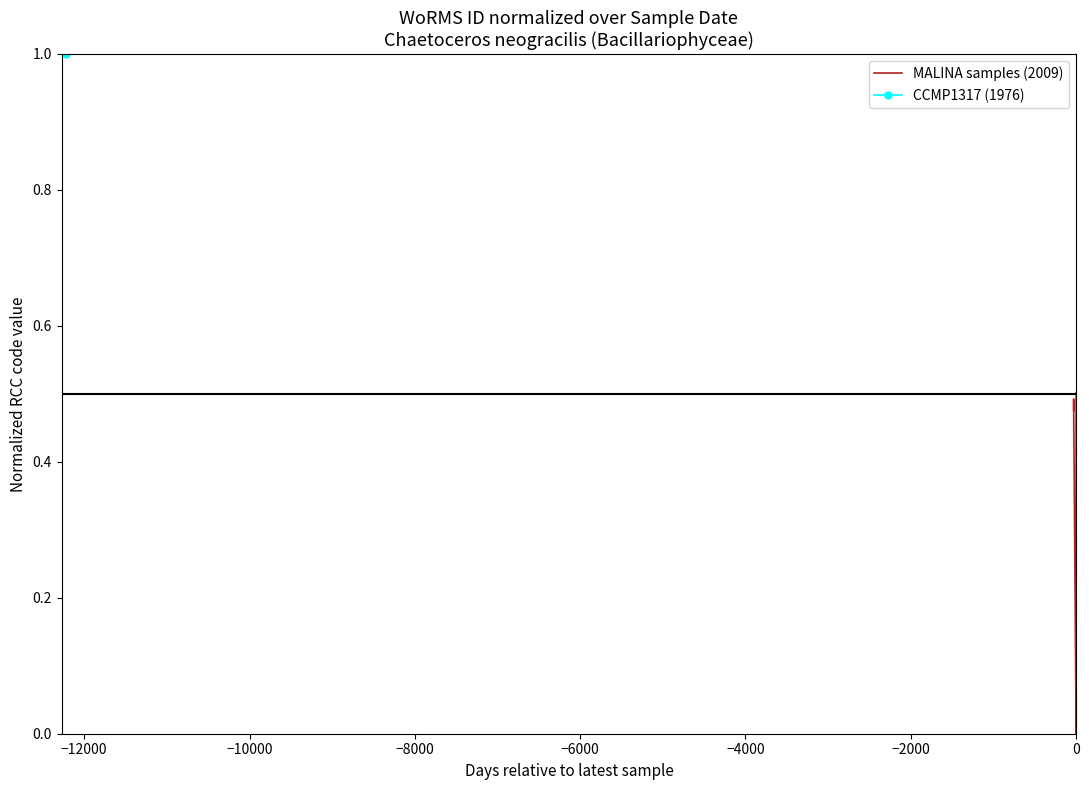

The chart shows a value of 0.3 at −14000. True or false?

False